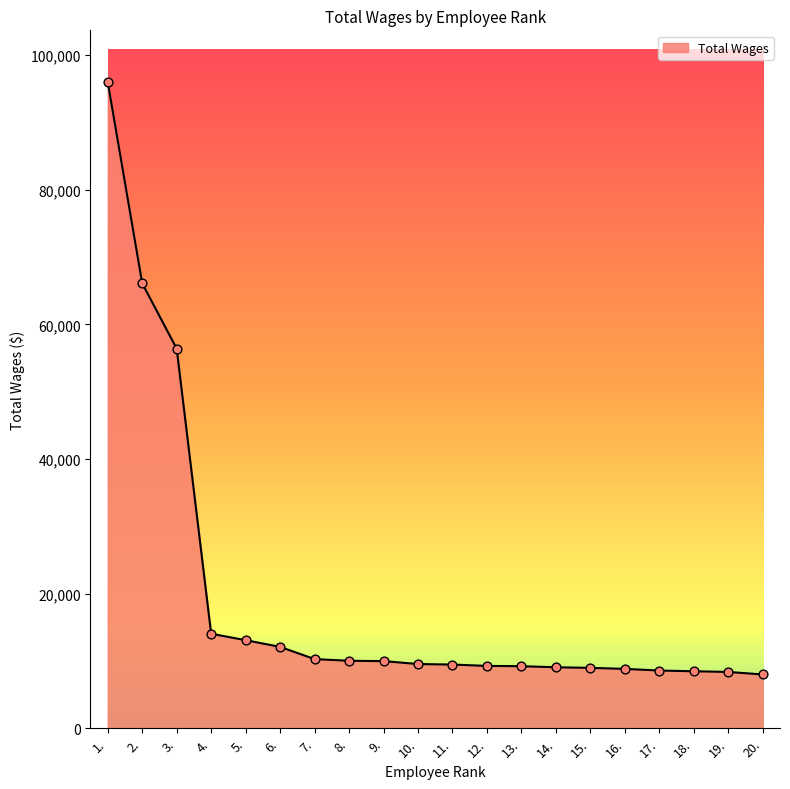

Between 3. and 4., which is larger?

3.